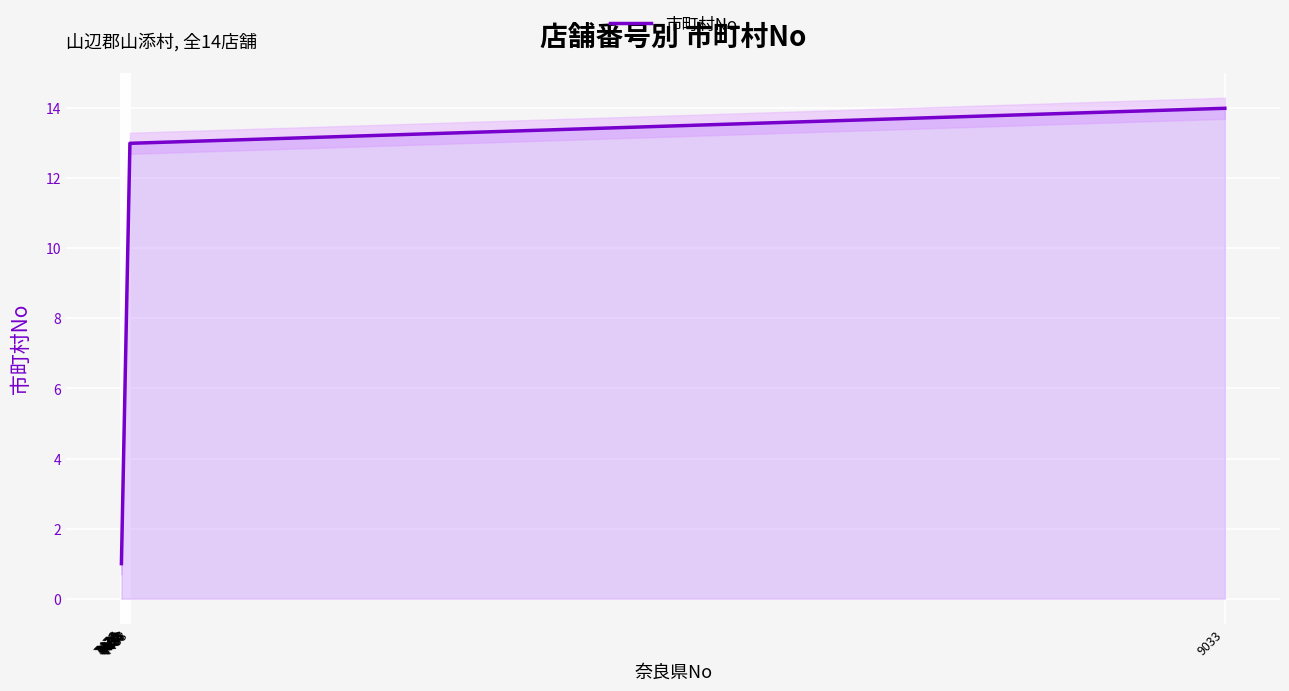

The chart shows a value of 0 at 7476. True or false?

False